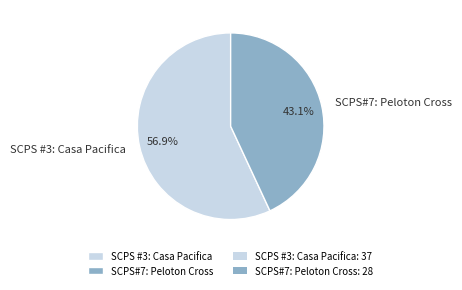

Count the number of slices in the pie.

2